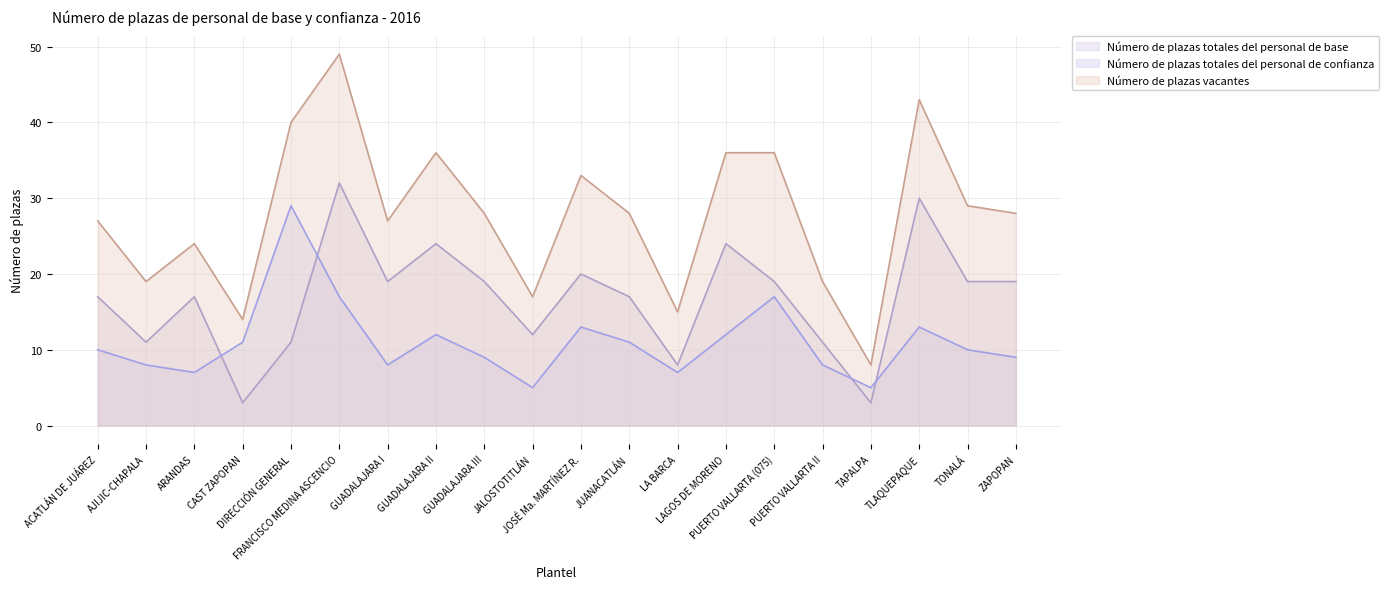

Count the number of categories in the chart.

20